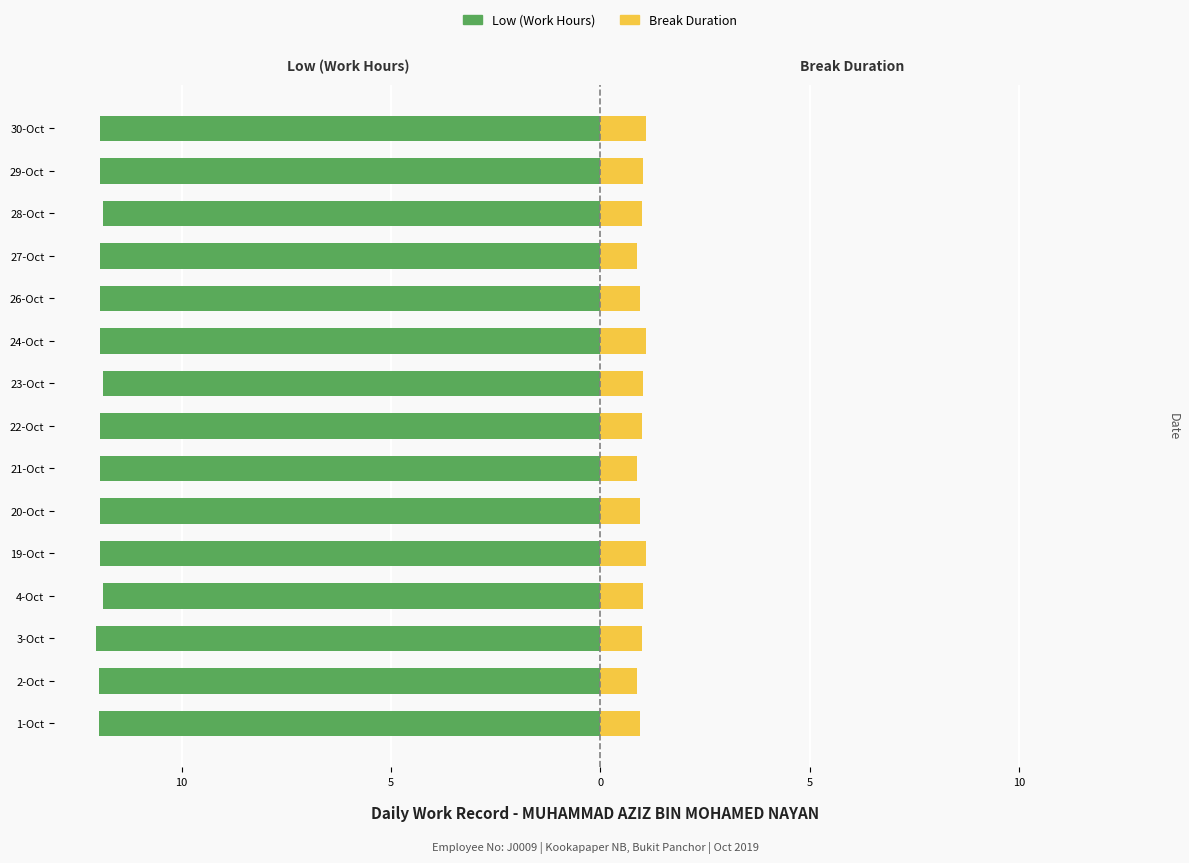

Reading left to right, extract all data points from this chart.

Low (Work Hours): -12.0	-12.0	-12.0	-11.9	-11.9	-11.9	-11.9	-11.9	-11.9	-11.9	-11.9	-11.9	-11.9	-11.9	-11.9
Break Duration: 1.0	0.9	1.0	1.0	1.1	1.0	0.9	1.0	1.0	1.1	1.0	0.9	1.0	1.0	1.1